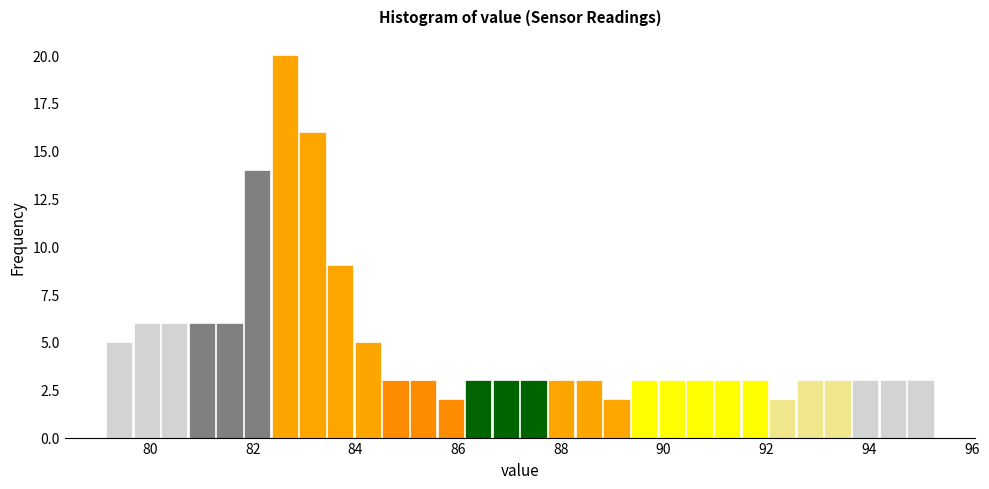

Around what value on the x-axis is the tallest bar? Give the approximate position of its centre, as read against the axis.

82.6